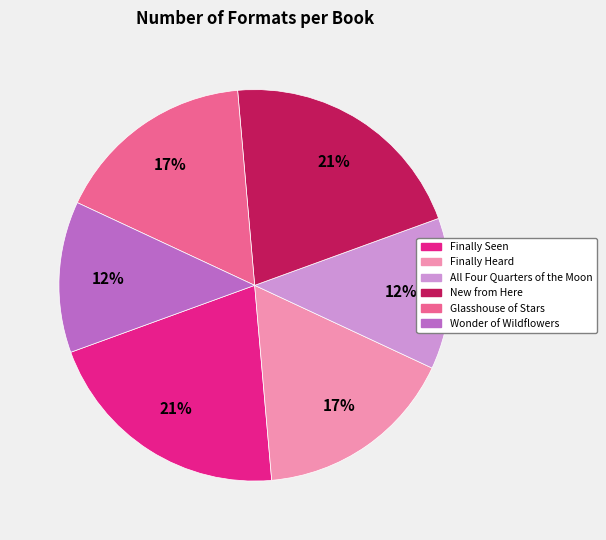

To the nearest percent, what is the average slice percentage?

17%